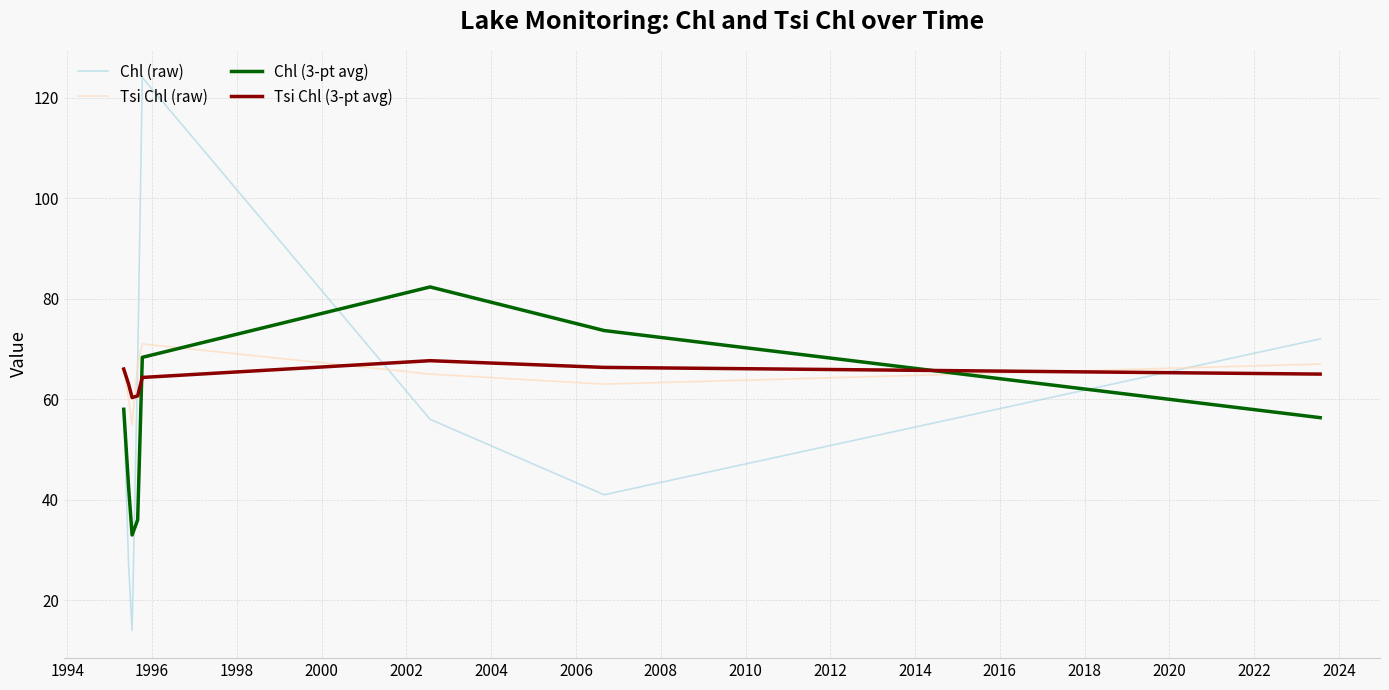

Which series has the widest spread of values?

Chl (raw)